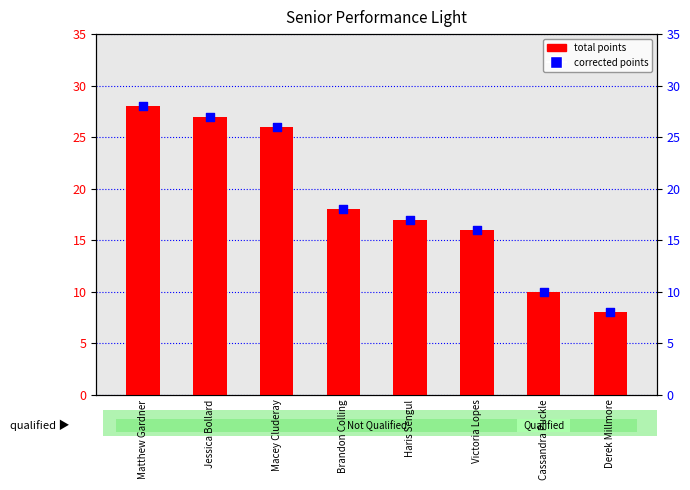

What is the total value across all series at Brandon Colling?

36